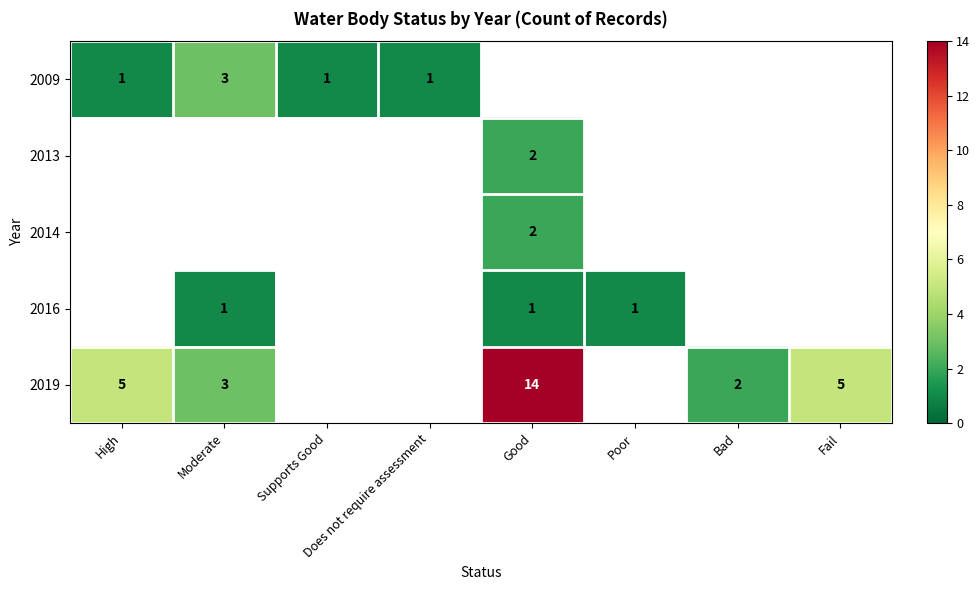

The value of 2019 at Good is 22.6. True or false?

False